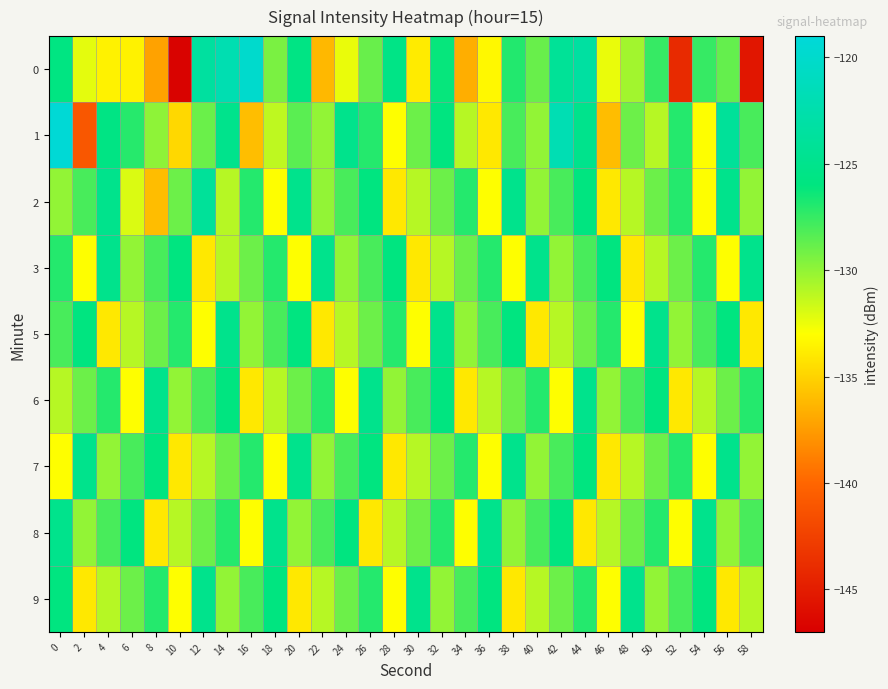

Reading left to right, list all the values displayed in this chart.

0: 0=-125.8	2=-132.2	4=-133.6	6=-133.6	8=-137.2	10=-146.7	12=-123.5	14=-122.1	16=-120.0	18=-129.3	20=-125.6	22=-136.2	24=-132.4	26=-128.9	28=-125.5	30=-133.9	32=-126.2	34=-136.7	36=-133.3	38=-127.0	40=-128.9	42=-124.2	44=-123.3	46=-132.4	48=-130.5	50=-127.5	52=-144.1	54=-127.5	56=-128.8	58=-145.4
1: 0=-119.3	2=-141.0	4=-125.6	6=-127.1	8=-129.9	10=-134.8	12=-128.9	14=-125.0	16=-135.9	18=-131.2	20=-128.5	22=-130.0	24=-125.0	26=-127.0	28=-133.0	30=-129.0	32=-126.0	34=-131.0	36=-134.0	38=-128.0	40=-130.0	42=-122.0	44=-125.0	46=-136.0	48=-129.0	50=-131.0	52=-127.0	54=-133.0	56=-124.0	58=-128.0
2: 0=-130.0	2=-128.0	4=-125.0	6=-132.0	8=-136.0	10=-129.0	12=-124.0	14=-131.0	16=-127.0	18=-133.0	20=-125.0	22=-130.0	24=-128.0	26=-126.0	28=-134.0	30=-131.0	32=-129.0	34=-127.0	36=-133.0	38=-125.0	40=-130.0	42=-128.0	44=-126.0	46=-134.0	48=-131.0	50=-129.0	52=-127.0	54=-133.0	56=-125.0	58=-130.0
3: 0=-127.0	2=-133.0	4=-125.0	6=-130.0	8=-128.0	10=-126.0	12=-134.0	14=-131.0	16=-129.0	18=-127.0	20=-133.0	22=-125.0	24=-130.0	26=-128.0	28=-126.0	30=-134.0	32=-131.0	34=-129.0	36=-127.0	38=-133.0	40=-125.0	42=-130.0	44=-128.0	46=-126.0	48=-134.0	50=-131.0	52=-129.0	54=-127.0	56=-133.0	58=-125.0
5: 0=-128.0	2=-126.0	4=-134.0	6=-131.0	8=-129.0	10=-127.0	12=-133.0	14=-125.0	16=-130.0	18=-128.0	20=-126.0	22=-134.0	24=-131.0	26=-129.0	28=-127.0	30=-133.0	32=-125.0	34=-130.0	36=-128.0	38=-126.0	40=-134.0	42=-131.0	44=-129.0	46=-127.0	48=-133.0	50=-125.0	52=-130.0	54=-128.0	56=-126.0	58=-134.0
6: 0=-131.0	2=-129.0	4=-127.0	6=-133.0	8=-125.0	10=-130.0	12=-128.0	14=-126.0	16=-134.0	18=-131.0	20=-129.0	22=-127.0	24=-133.0	26=-125.0	28=-130.0	30=-128.0	32=-126.0	34=-134.0	36=-131.0	38=-129.0	40=-127.0	42=-133.0	44=-125.0	46=-130.0	48=-128.0	50=-126.0	52=-134.0	54=-131.0	56=-129.0	58=-127.0
7: 0=-133.0	2=-125.0	4=-130.0	6=-128.0	8=-126.0	10=-134.0	12=-131.0	14=-129.0	16=-127.0	18=-133.0	20=-125.0	22=-130.0	24=-128.0	26=-126.0	28=-134.0	30=-131.0	32=-129.0	34=-127.0	36=-133.0	38=-125.0	40=-130.0	42=-128.0	44=-126.0	46=-134.0	48=-131.0	50=-129.0	52=-127.0	54=-133.0	56=-125.0	58=-130.0
8: 0=-125.0	2=-130.0	4=-128.0	6=-126.0	8=-134.0	10=-131.0	12=-129.0	14=-127.0	16=-133.0	18=-125.0	20=-130.0	22=-128.0	24=-126.0	26=-134.0	28=-131.0	30=-129.0	32=-127.0	34=-133.0	36=-125.0	38=-130.0	40=-128.0	42=-126.0	44=-134.0	46=-131.0	48=-129.0	50=-127.0	52=-133.0	54=-125.0	56=-130.0	58=-128.0
9: 0=-126.0	2=-134.0	4=-131.0	6=-129.0	8=-127.0	10=-133.0	12=-125.0	14=-130.0	16=-128.0	18=-126.0	20=-134.0	22=-131.0	24=-129.0	26=-127.0	28=-133.0	30=-125.0	32=-130.0	34=-128.0	36=-126.0	38=-134.0	40=-131.0	42=-129.0	44=-127.0	46=-133.0	48=-125.0	50=-130.0	52=-128.0	54=-126.0	56=-134.0	58=-131.0